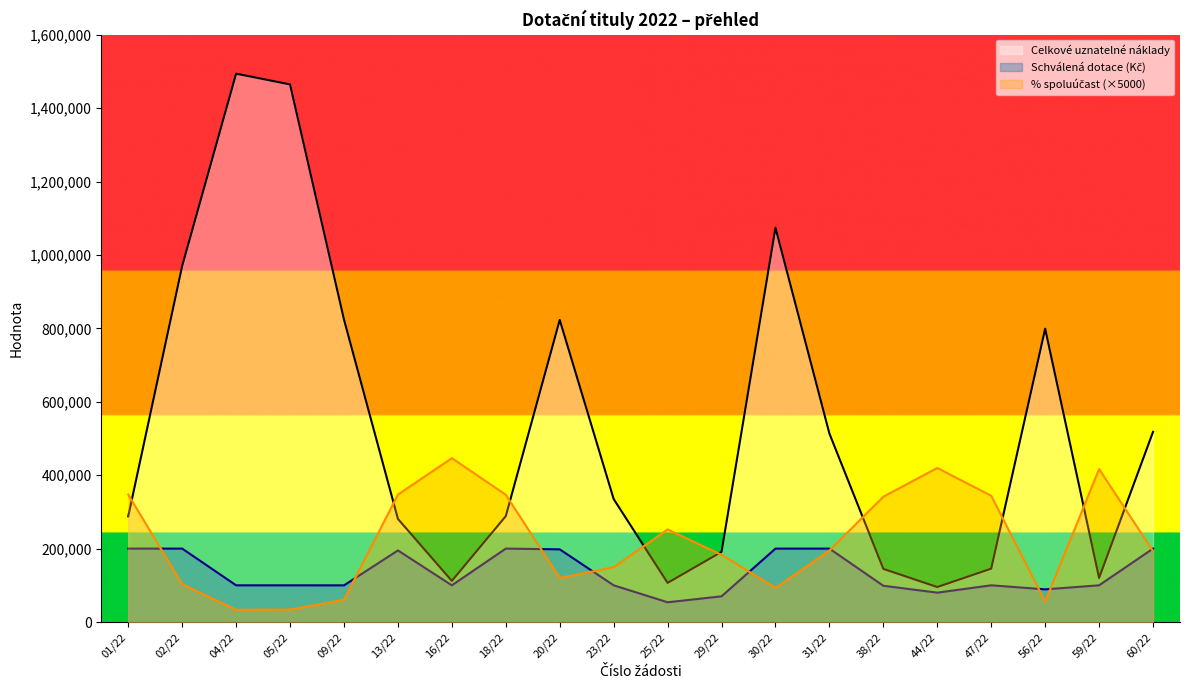

Which category has the highest value across all series?

04/22